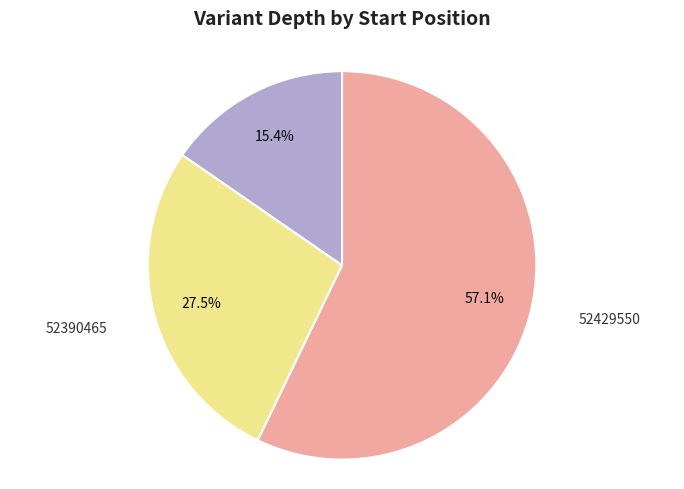

Is there a majority slice in this chart?

Yes